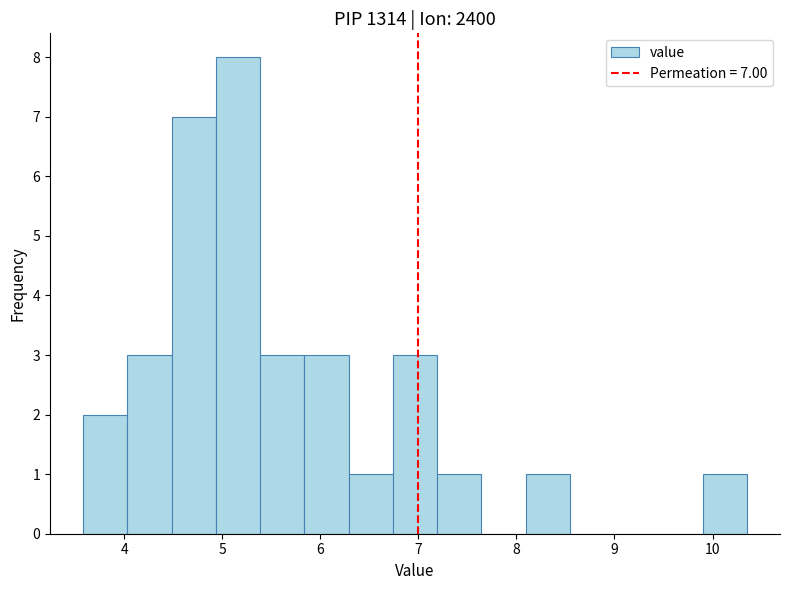

Over which range of the x-axis is the bar tallest?

4.9 to 5.4